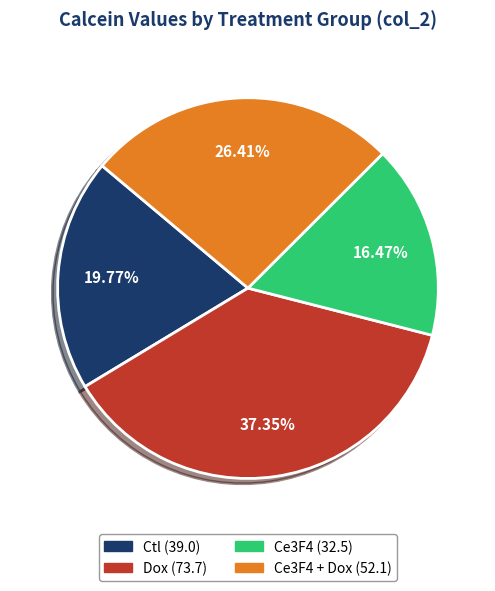

Count the number of slices in the pie.

4